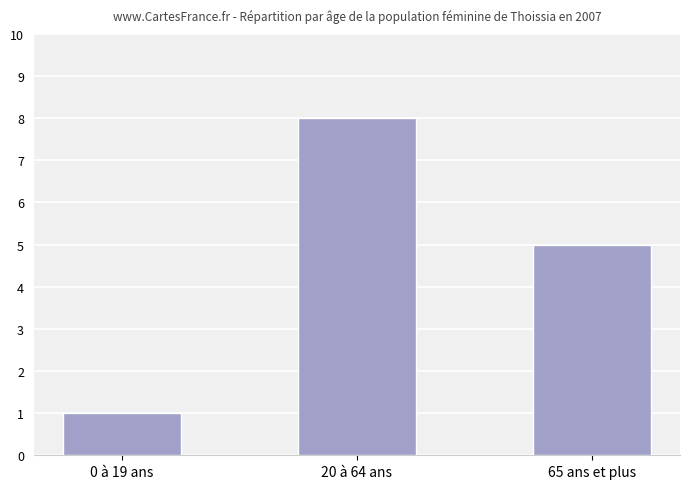

Are the bars grouped side by side (vs. stacked)?

No